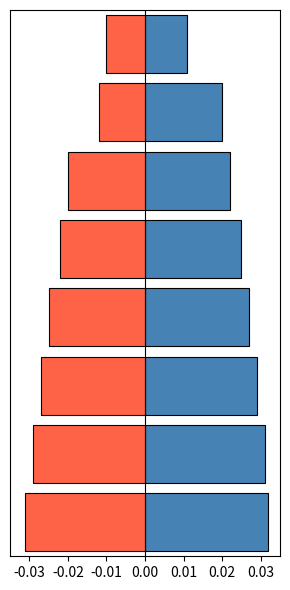

Does the chart contain any negative values?

Yes